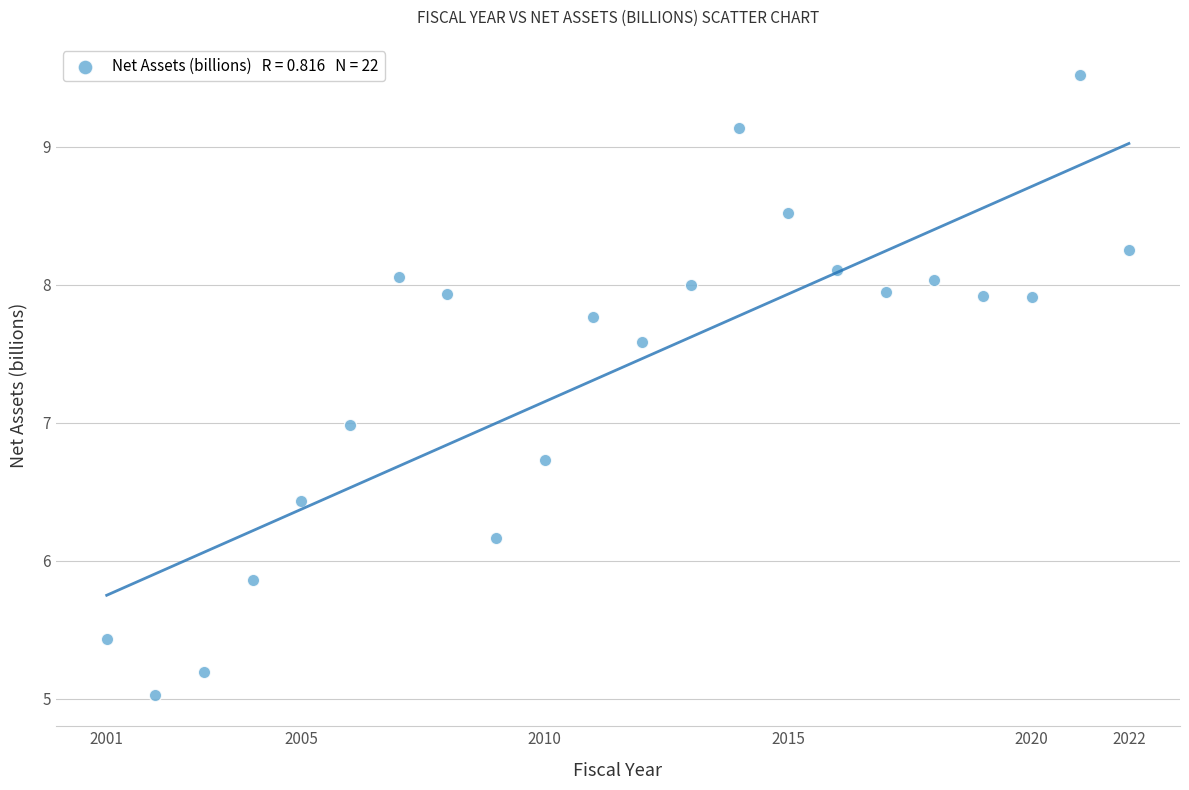

What is the range of Y values (max minus min)?

4.5